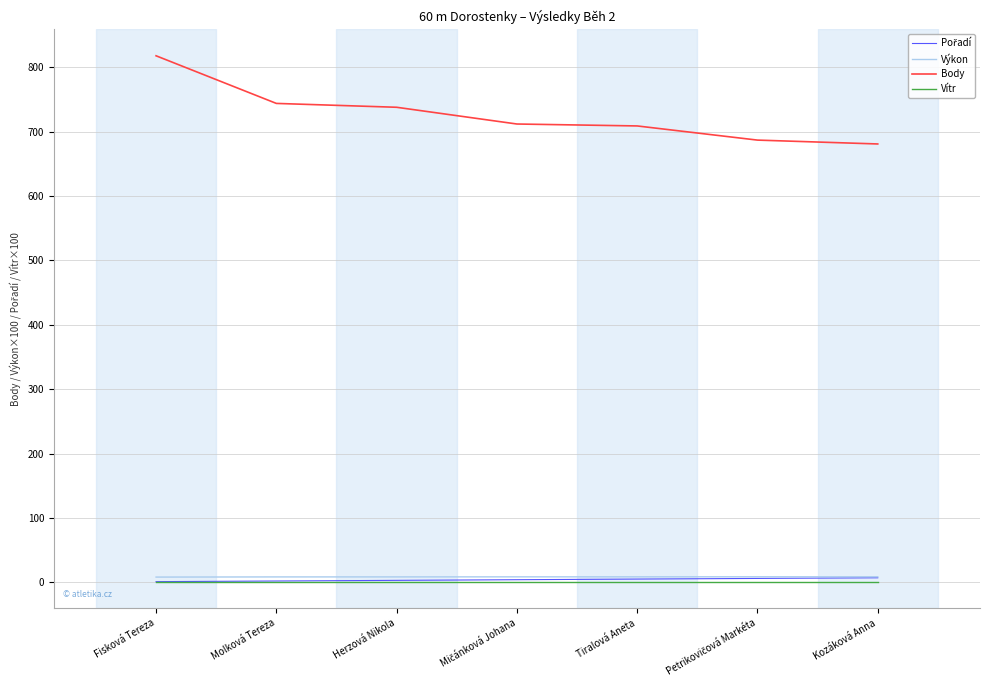

What is the maximum value for Body?

818.0